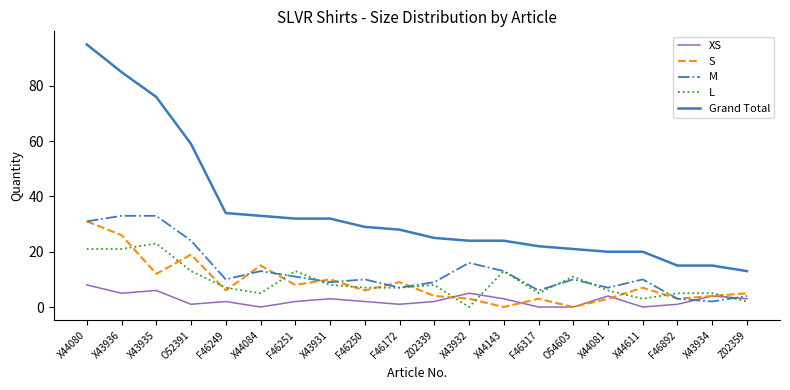

What position from the right is X43935?

18